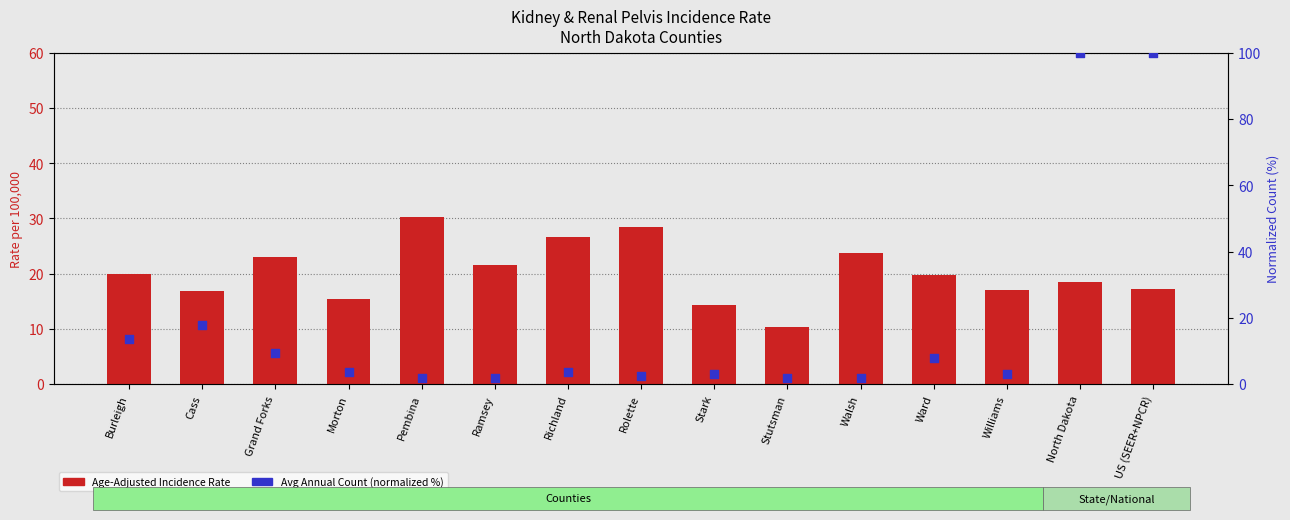

Which series has the largest Y range (max minus min)?

Avg Annual Count (normalized)